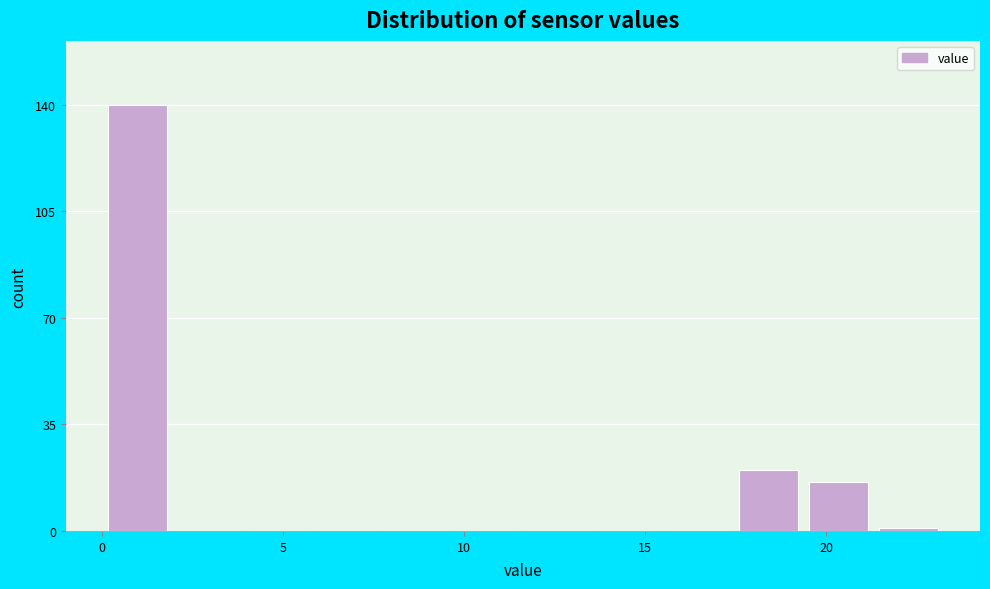

Read against the x-axis, roughly where is the centre of the tallest bar?

1.0